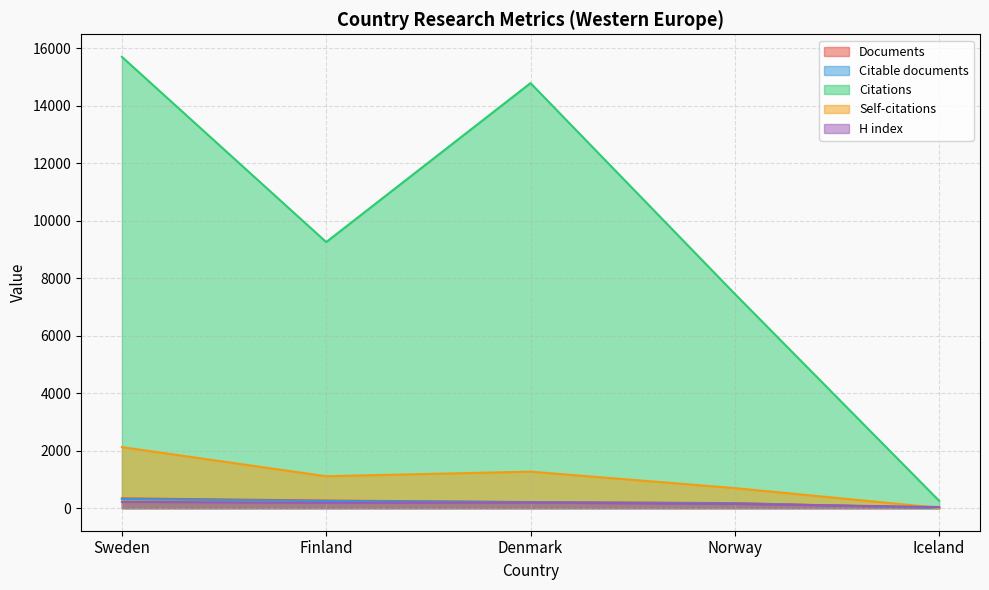

Where does the Citations series first go above 9254?

Sweden